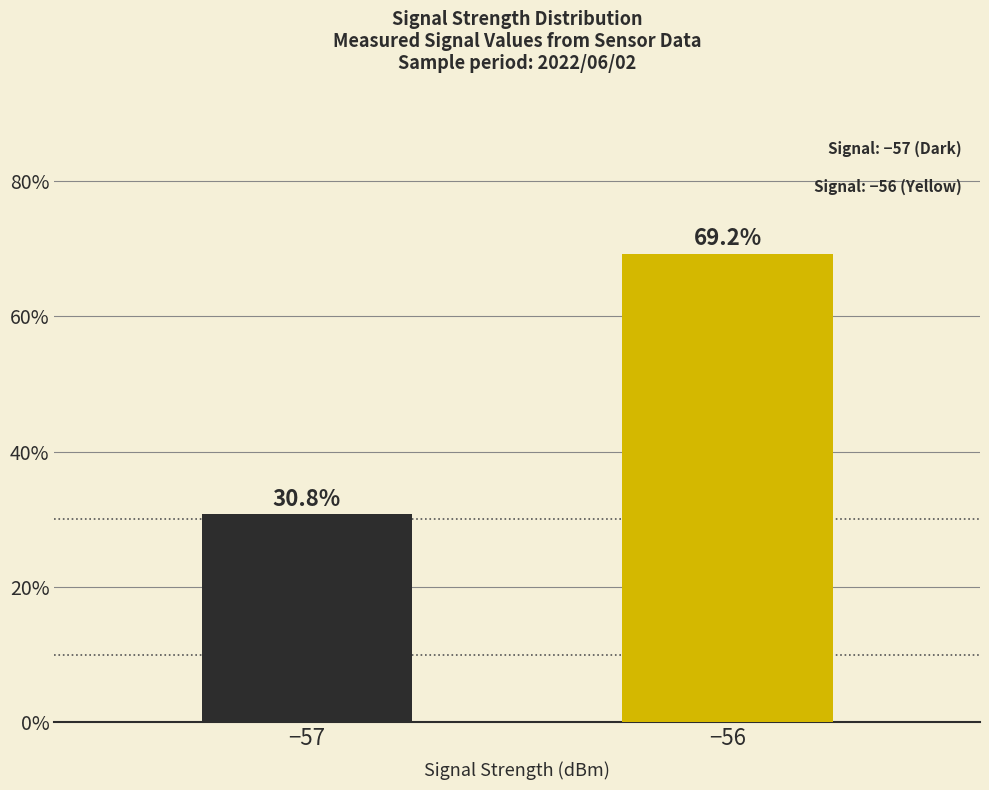

What is the change in value from −57 to −56?

+38.5